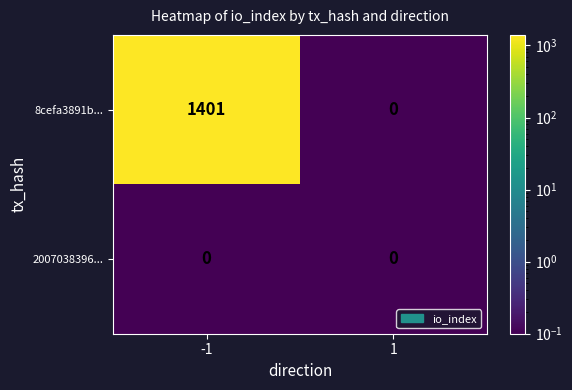

Reading left to right, what are all the values shown in this chart?

8cefa3891b...: -1=1401	1=0
2007038396...: -1=0	1=0